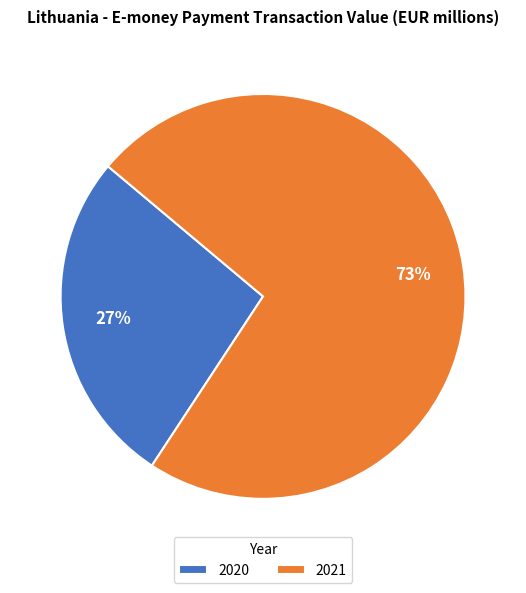

How many segments does this pie chart have?

2